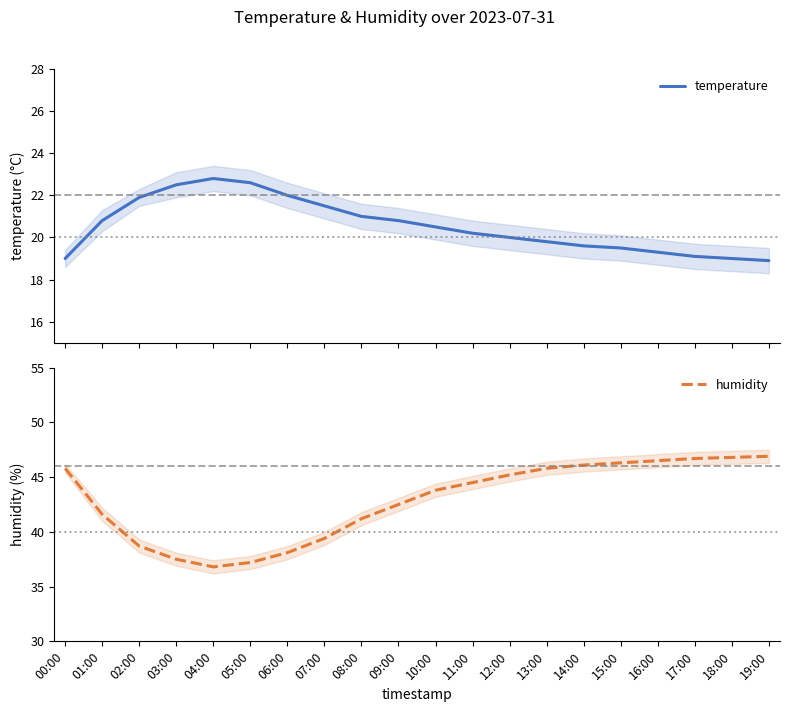

What is the label of the 6th point from the left?

05:00